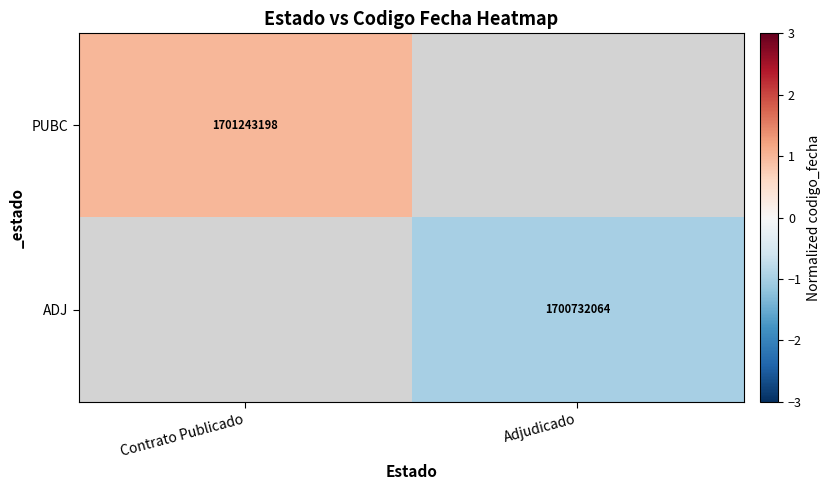

What is the maximum value shown in the chart?

1.0